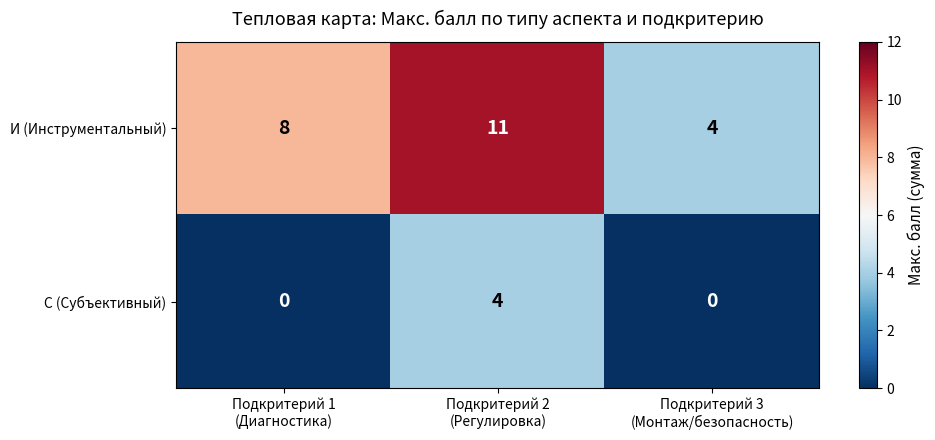

Rank the series by their maximum value, from lowest to highest.

С (Субъективный), И (Инструментальный)